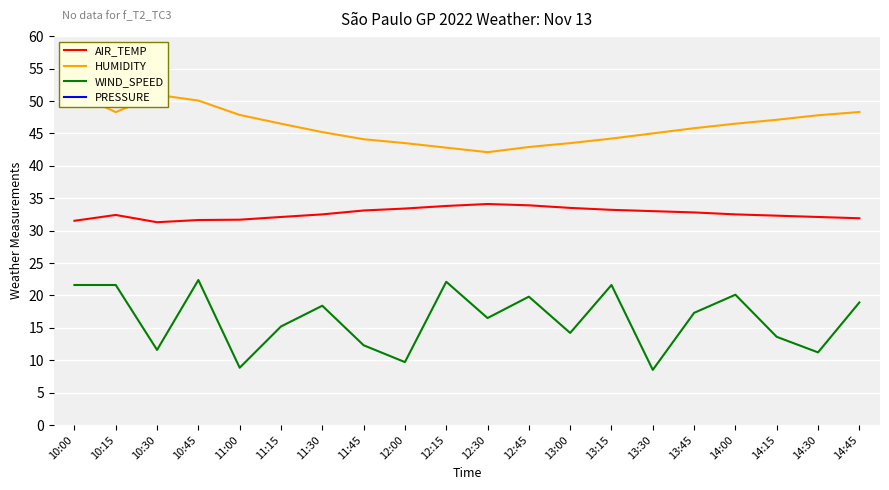

Which series has the widest spread of values?

WIND_SPEED